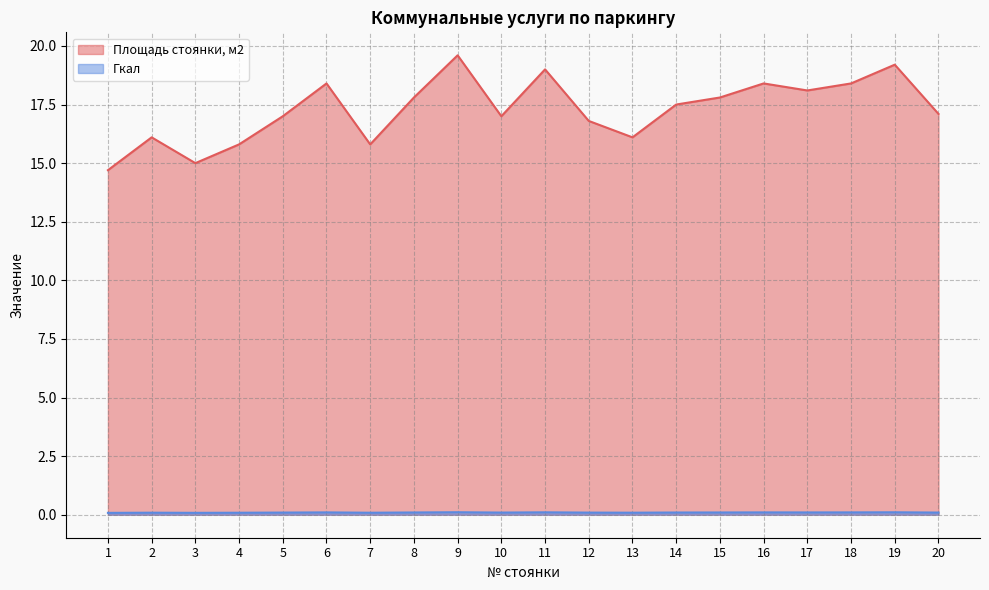

What is the total value across all series at 8?

17.9